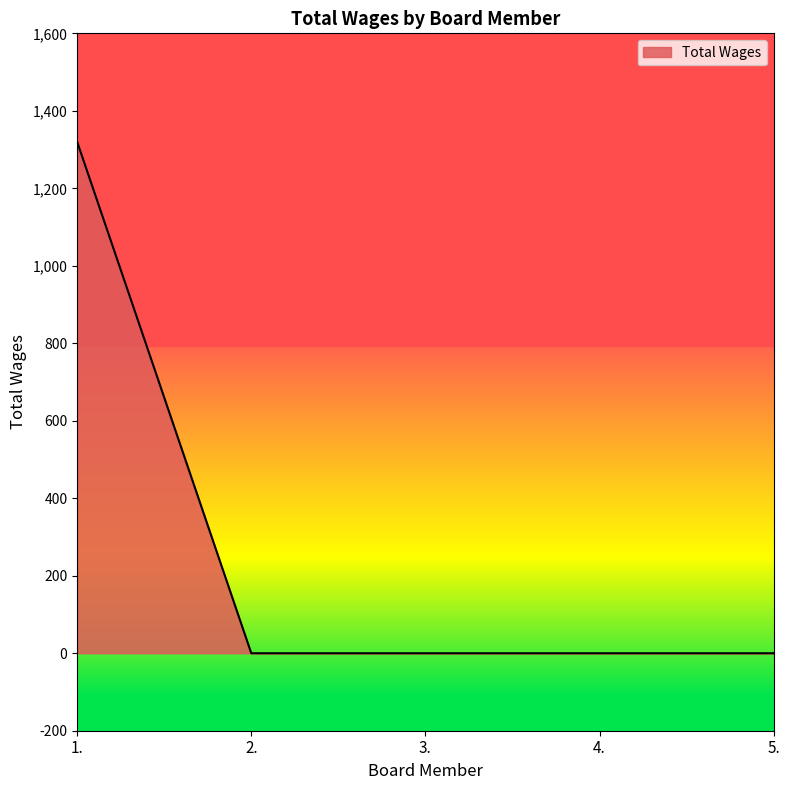

Is it true that the value at 4. is 0?

True